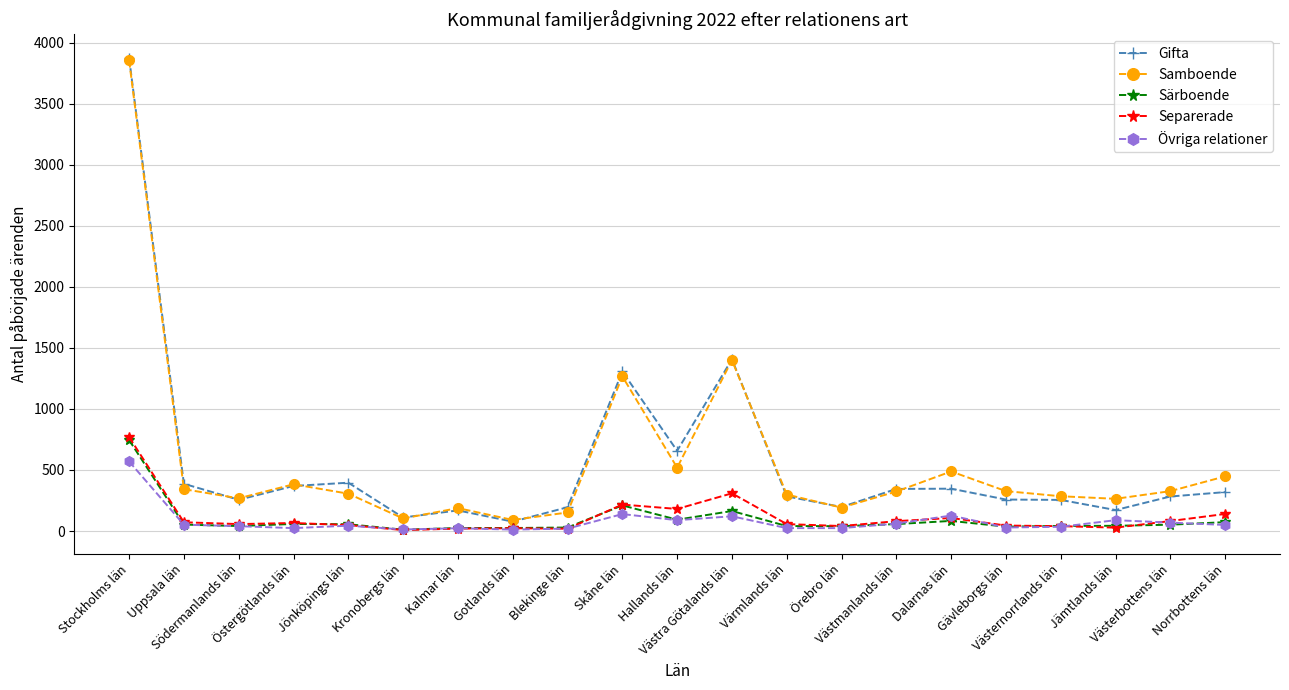

What is the maximum value shown in the chart?

3874